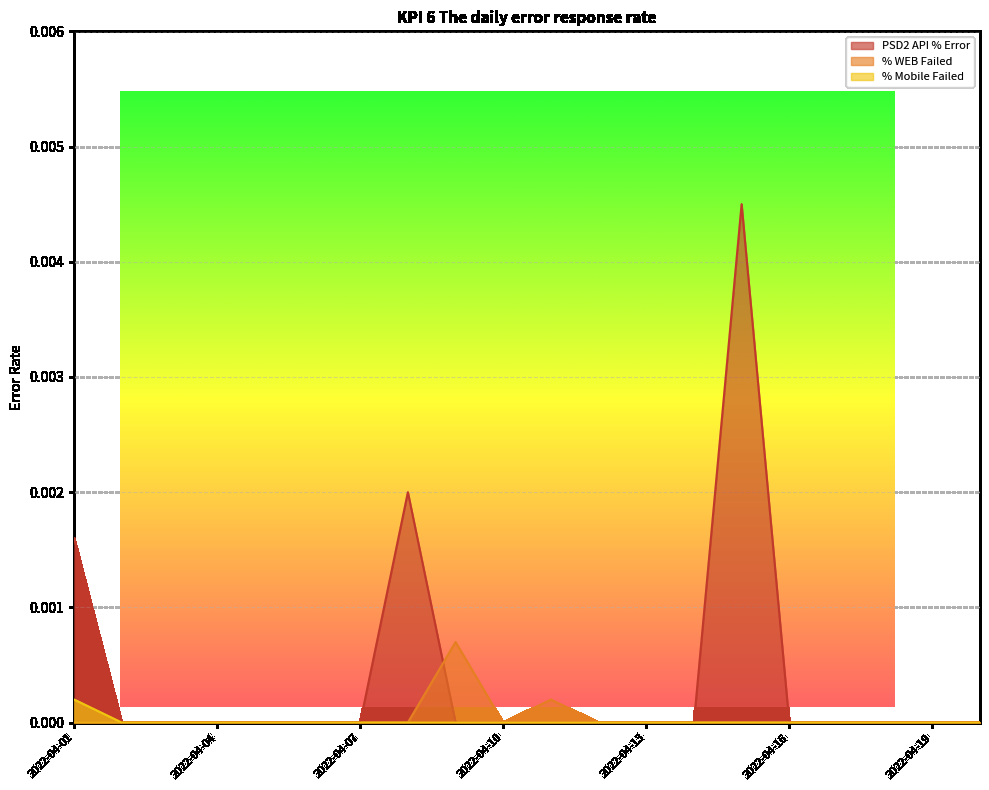

Where is % Mobile Failed nearest to the value 0?

2022-04-02